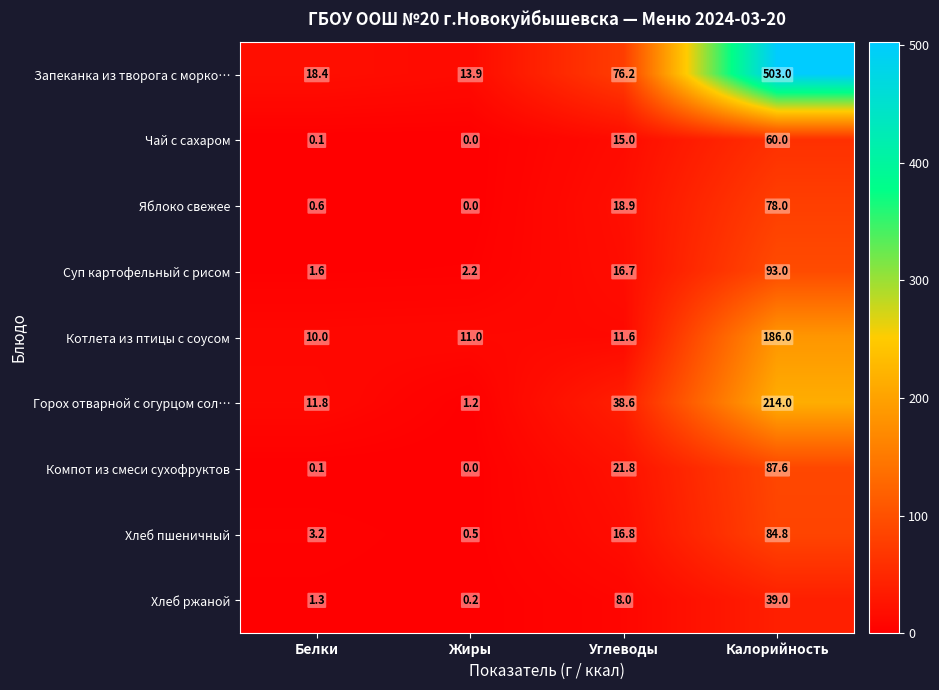

The Котлета из птицы с соусом series shows 11.0 at Жиры. True or false?

True